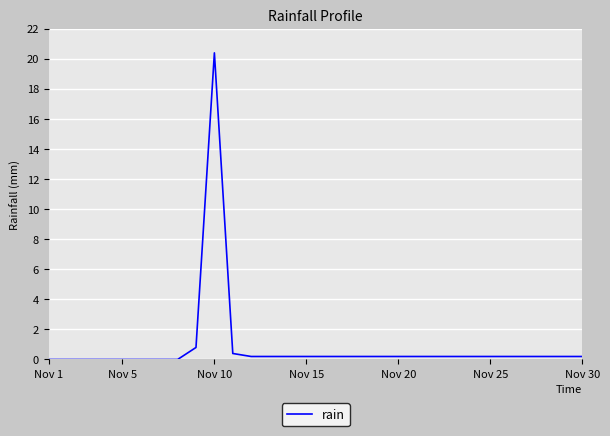

What is the greatest value displayed?

20.4